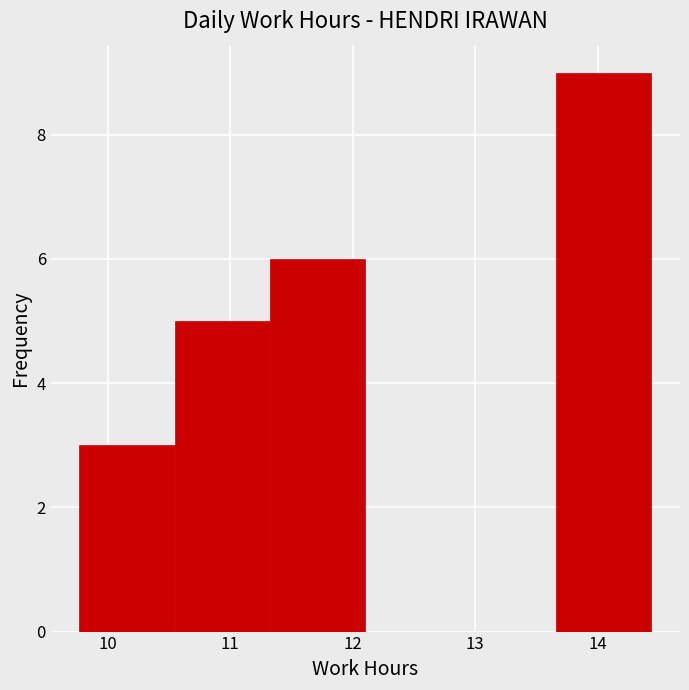

Over which range of the x-axis is the bar tallest?

13.7 to 14.4